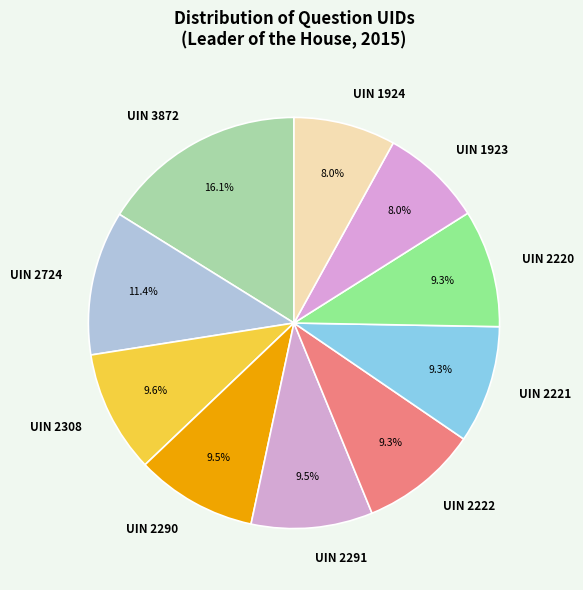

How many slices are in this pie chart?

10